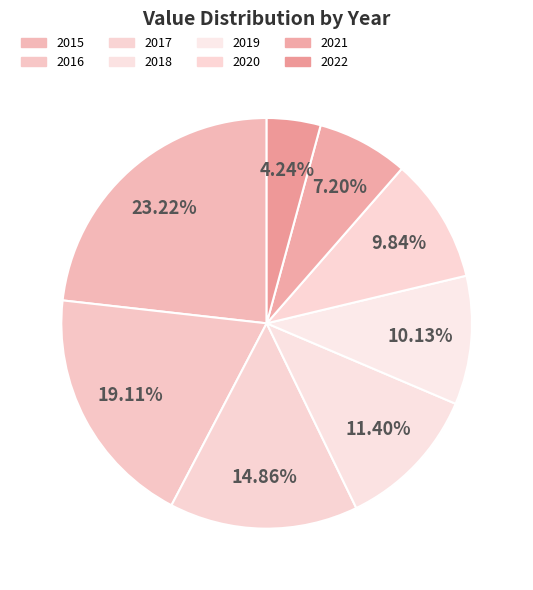

Between 2015 and 2017, which is larger?

2015